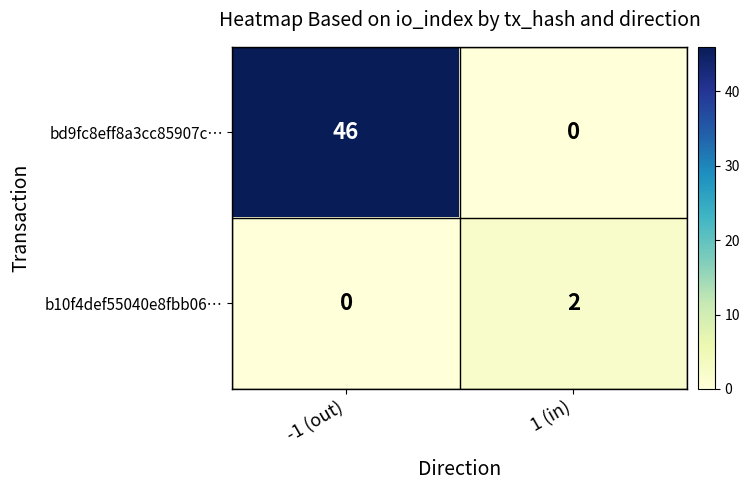

How many data points does each series have?

2